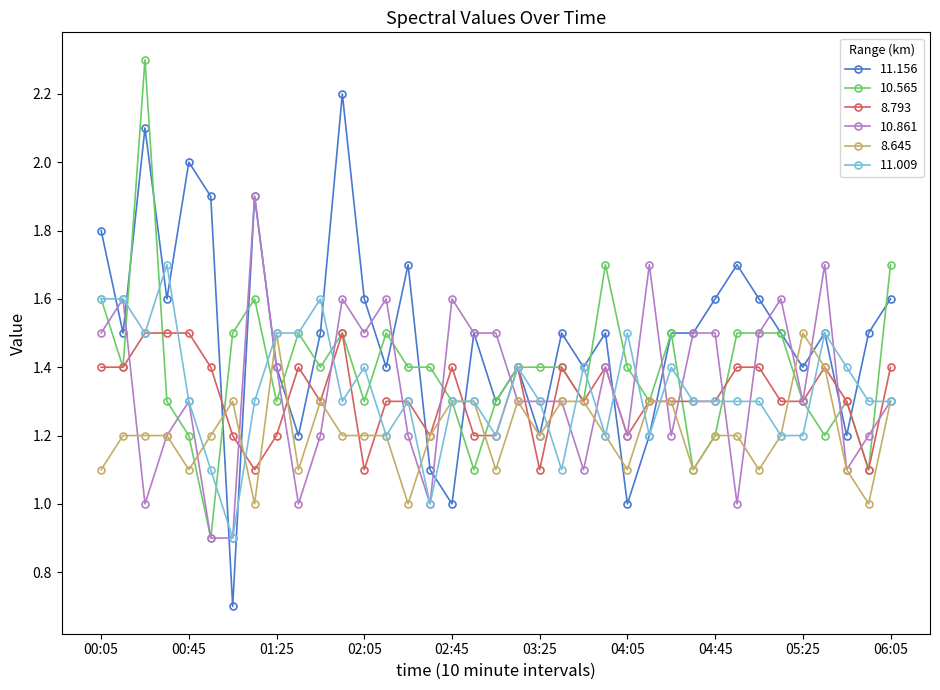

At how many categories does at least one series exceed 1?

37